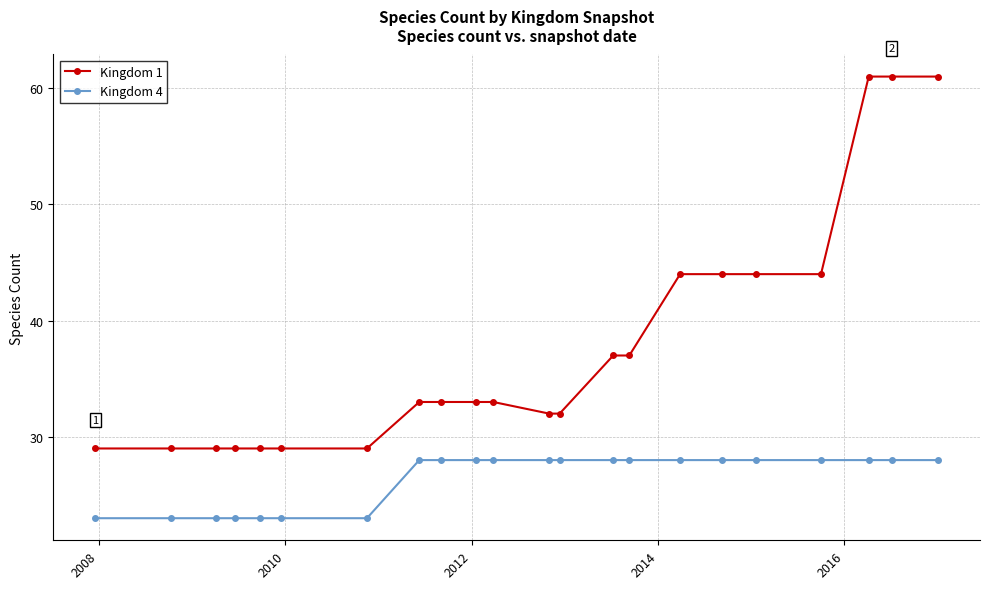

What is the highest value of the Kingdom 1 series?

61